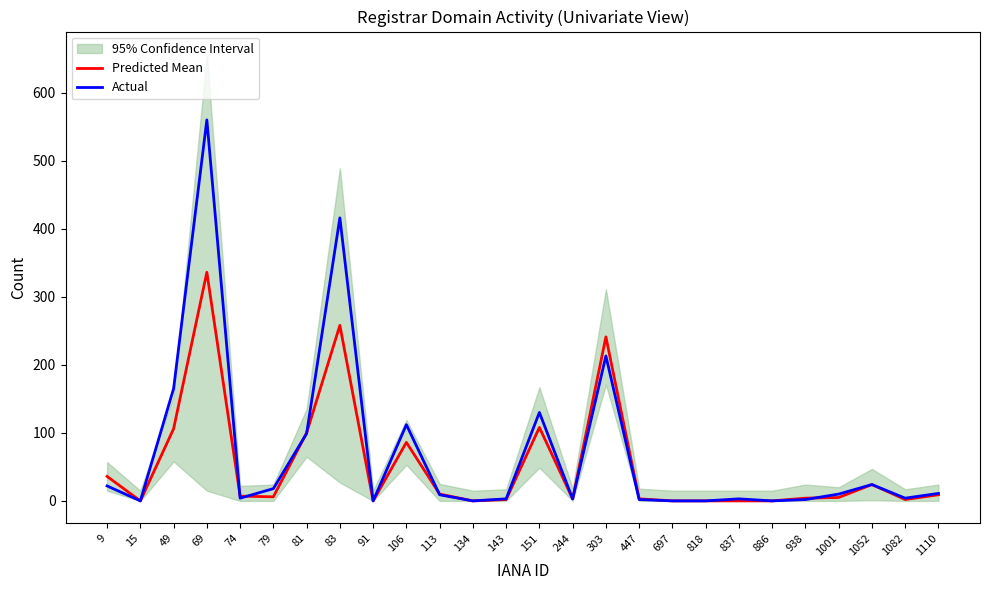

What is the sum of all Predicted Mean values?

1346